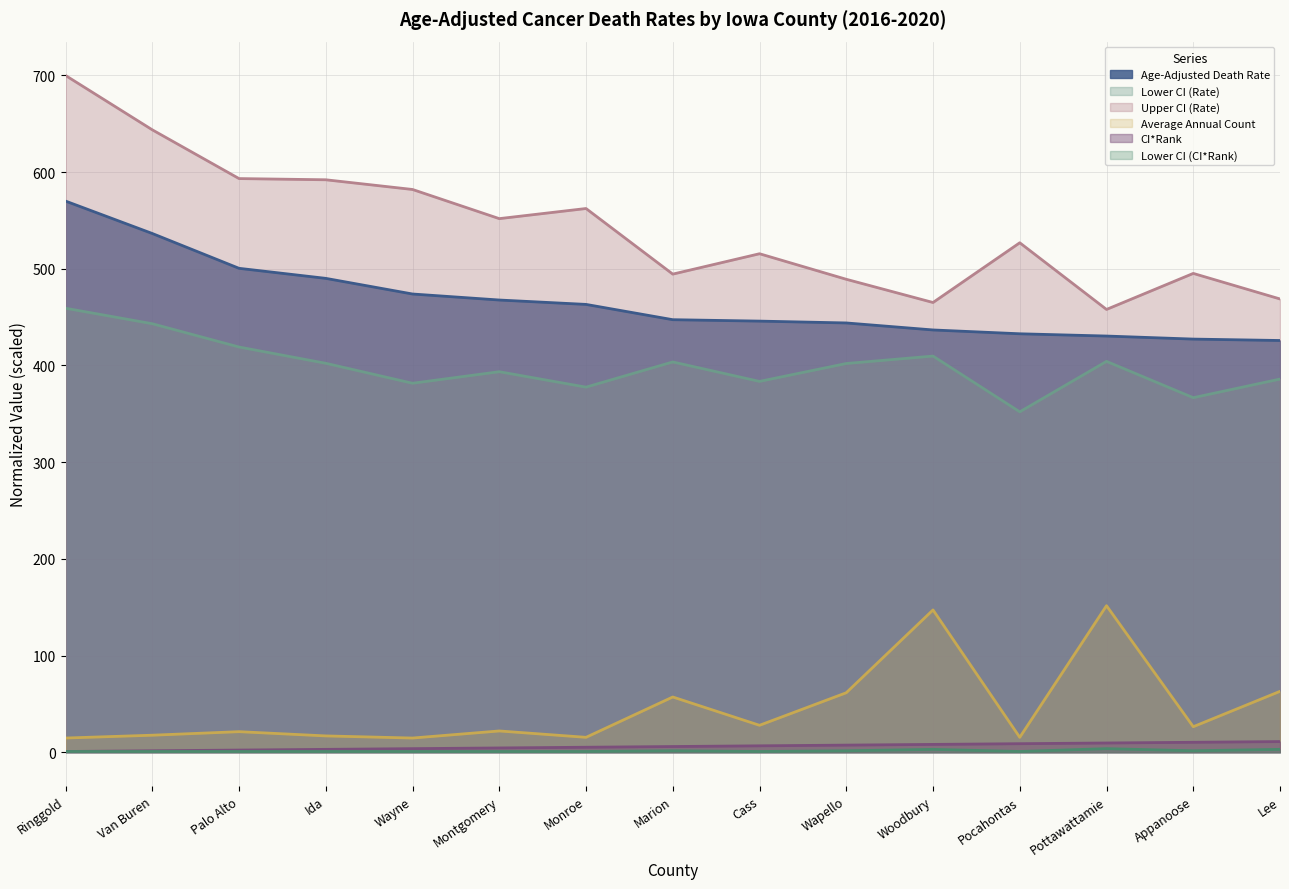

True or false: Average Annual Count has a value of 44.9 at Pottawattamie.

False